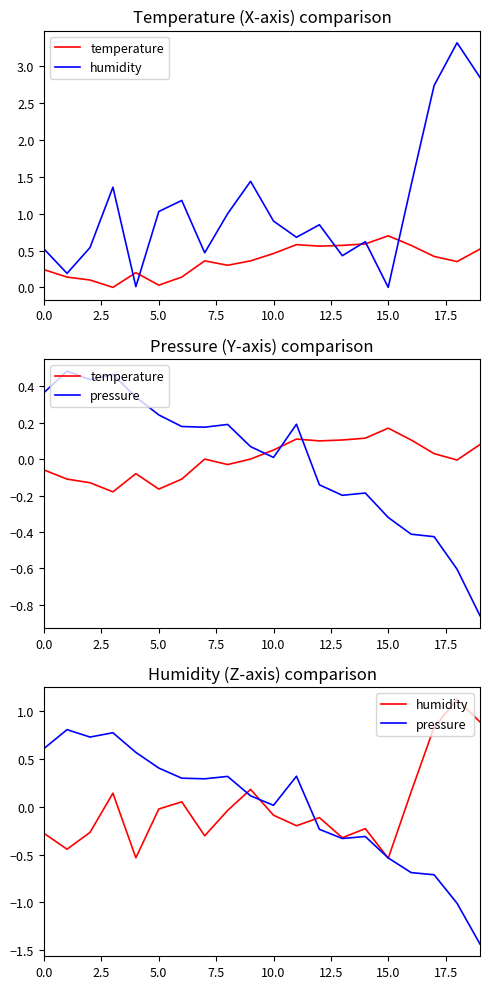

What is the label of the 1st point from the right?

19